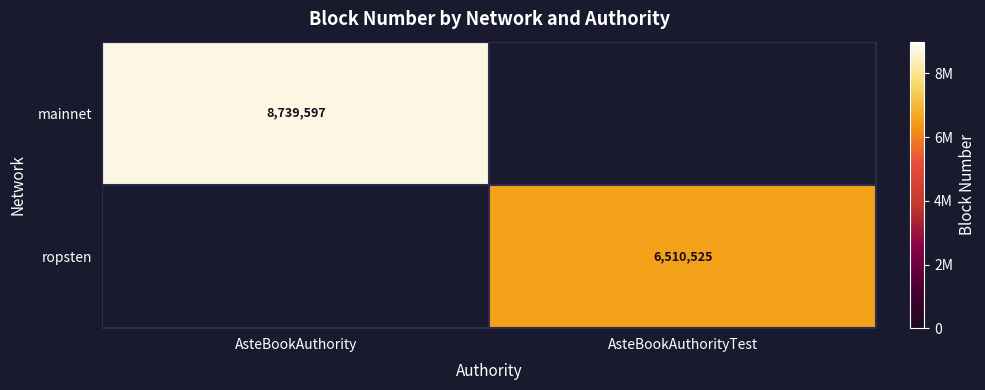

What is the maximum value shown in the chart?

8739597